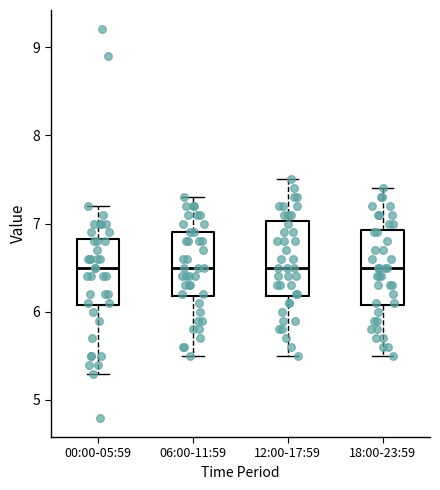

Reading left to right, transcribe this box plot: for each box, give where its median line is, the range the box spans, and where its two whiskers end, as read against the y-axis. The values are not printed on the chart, so give them approximately, as read against the axis.

00:00-05:59: median 6.5, box 6.1 to 6.8, whiskers 5.3 to 7.2
06:00-11:59: median 6.5, box 6.2 to 6.9, whiskers 5.5 to 7.3
12:00-17:59: median 6.5, box 6.2 to 7.0, whiskers 5.5 to 7.5
18:00-23:59: median 6.5, box 6.1 to 6.9, whiskers 5.5 to 7.4